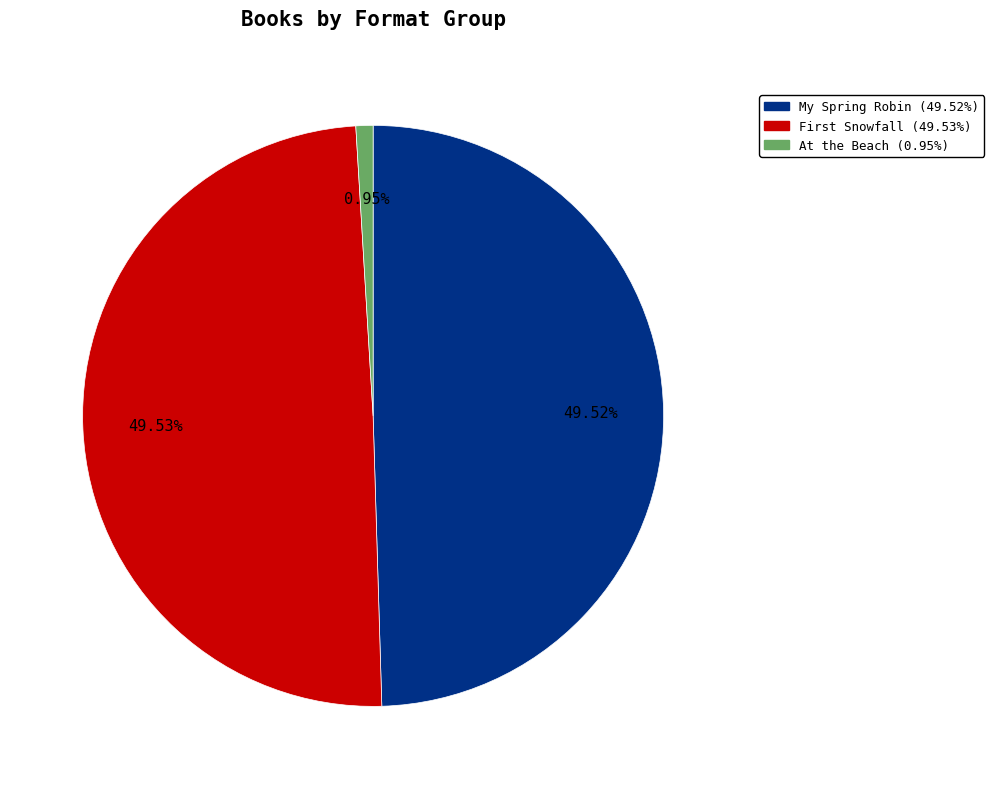

The At the Beach slice represents 1% of the pie. True or false?

True